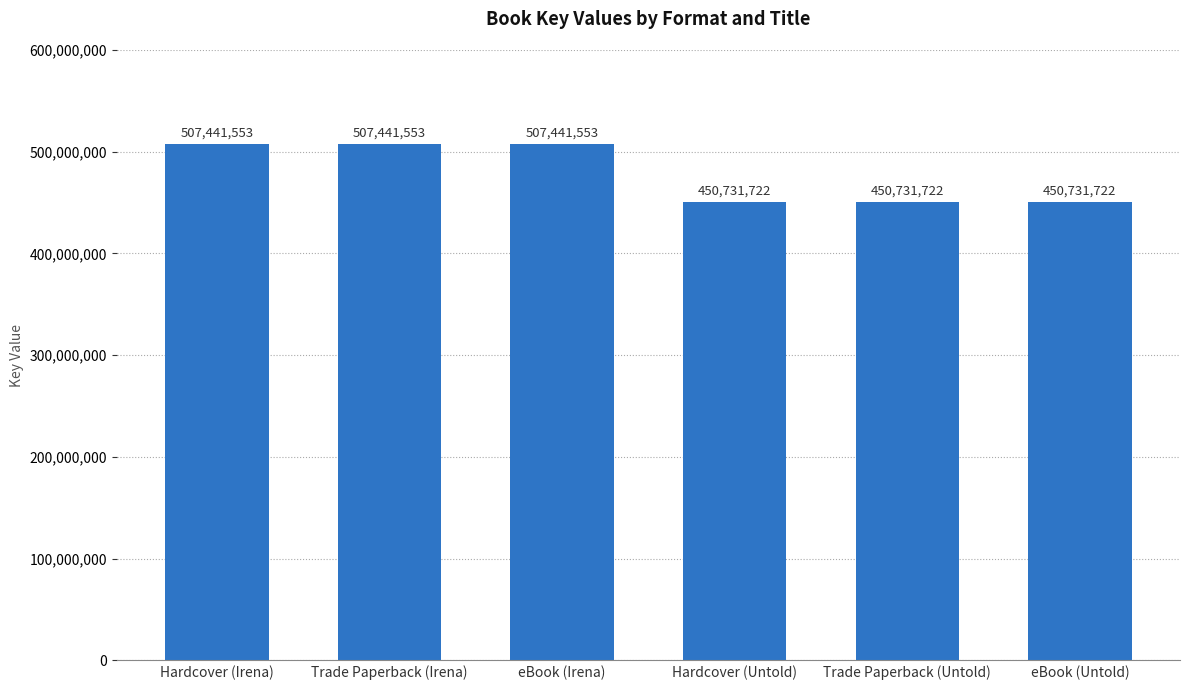

Reading left to right, list all the values displayed in this chart.

Hardcover (Irena)=507441553	Trade Paperback (Irena)=507441553	eBook (Irena)=507441553	Hardcover (Untold)=450731722	Trade Paperback (Untold)=450731722	eBook (Untold)=450731722